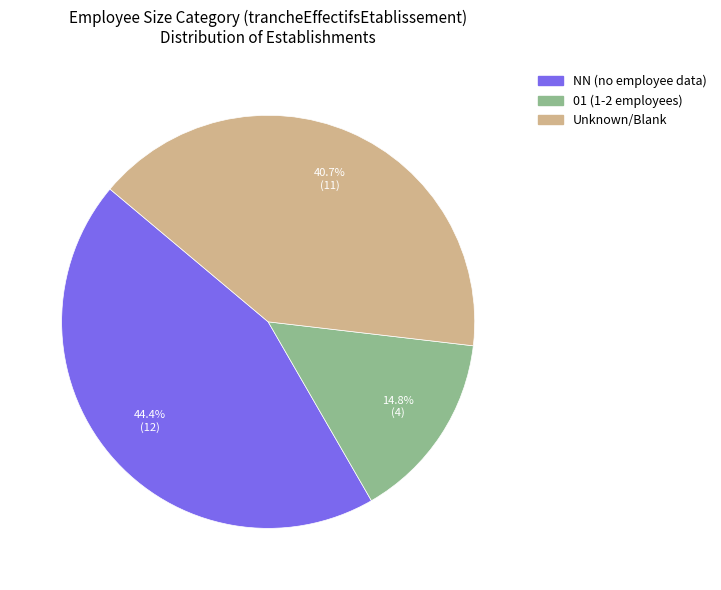

Is there any slice that represents more than half of the pie?

No